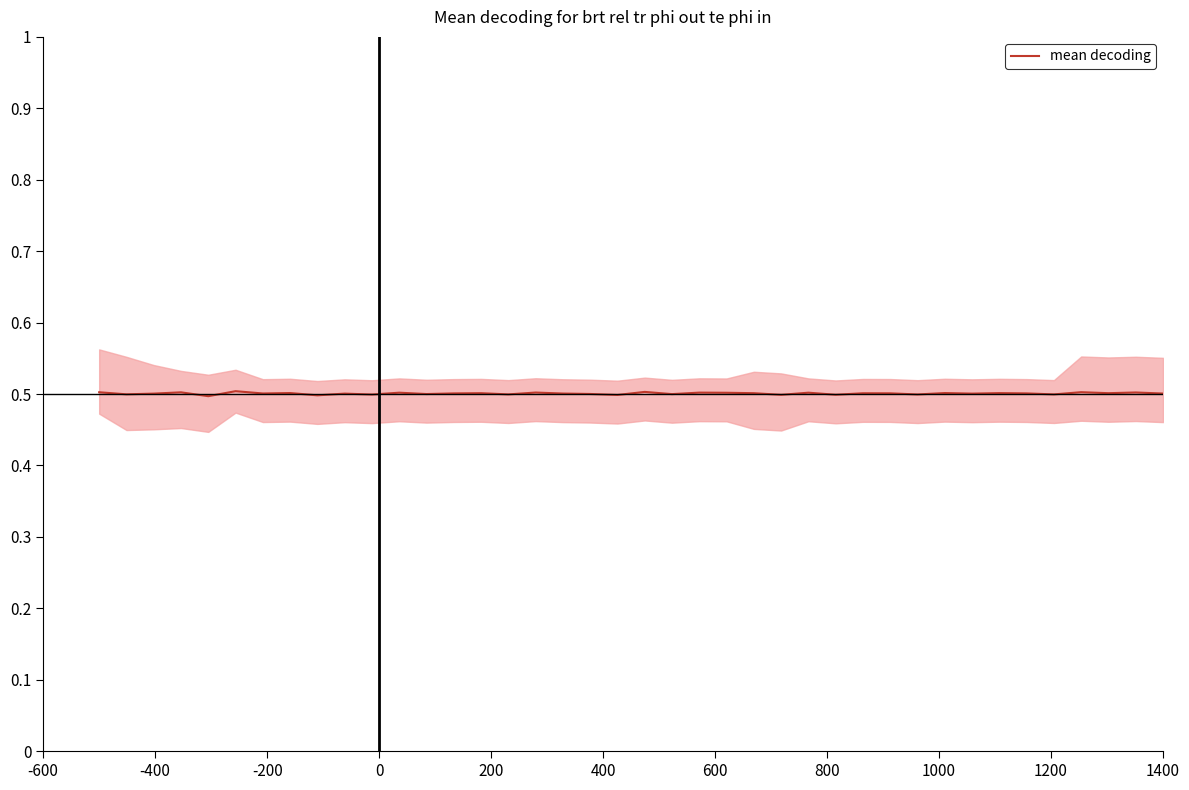

What is the sum of the values at 1000 and -200?

1.0